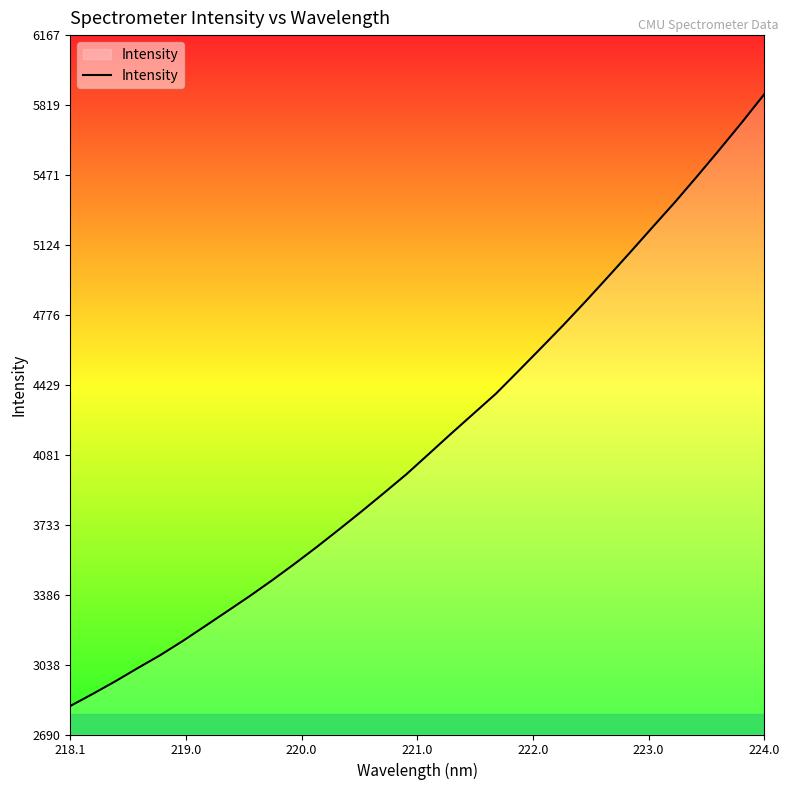

What is the difference between the maximum and minimum values?

3041.0